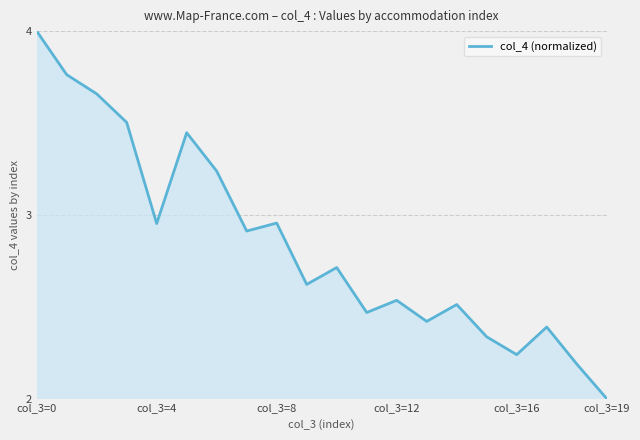

What is the greatest value displayed?

4.0